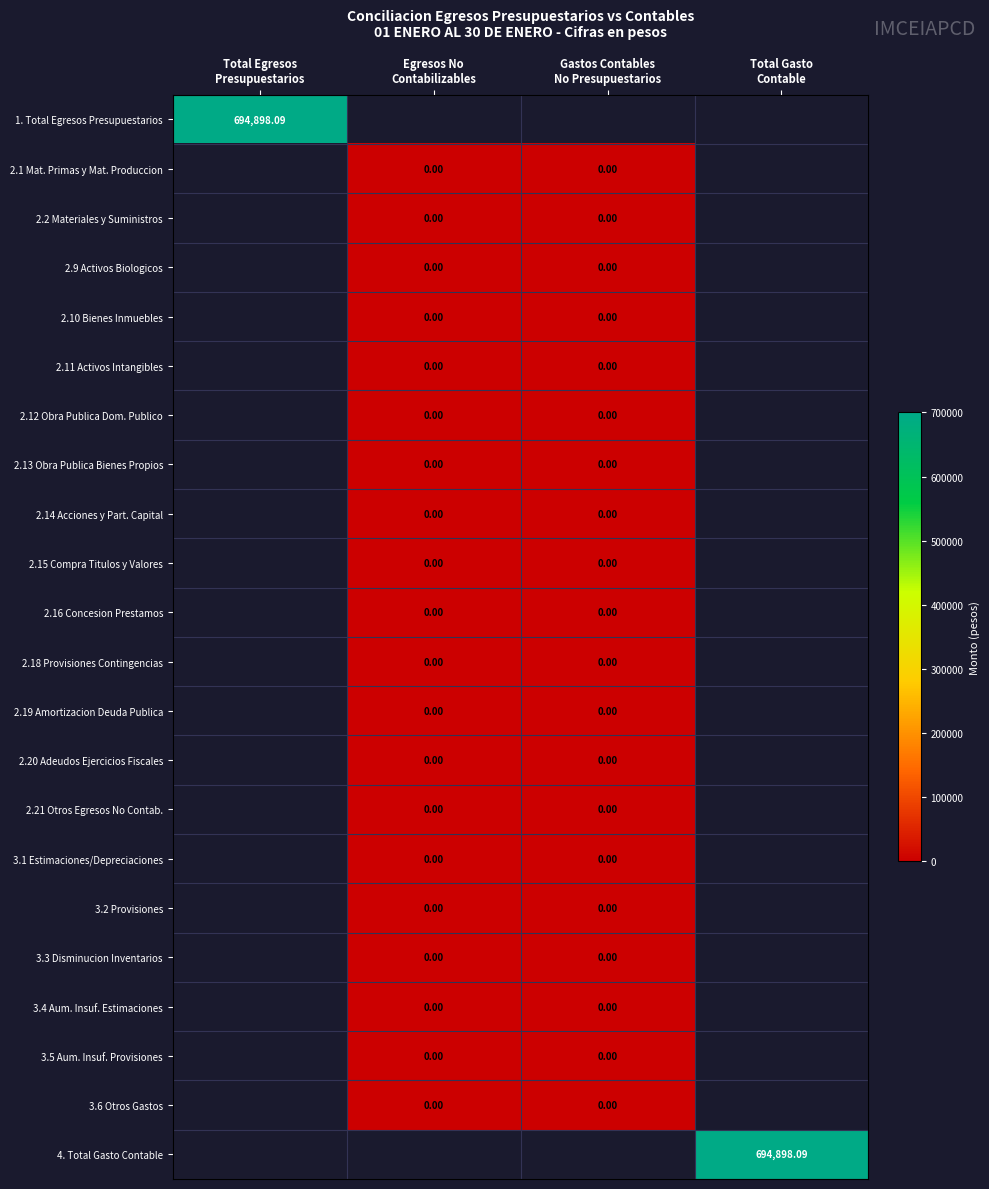

Is the value of 3.6 Otros Gastos at Egresos No Contabilizables greater than the value of 2.14 Acciones y Part. Capital at Gastos Contables No Presupuestarios?

No